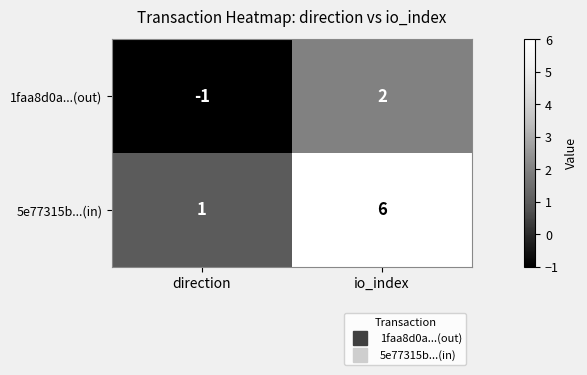

At which label does 5e77315b...(in) reach its peak?

io_index